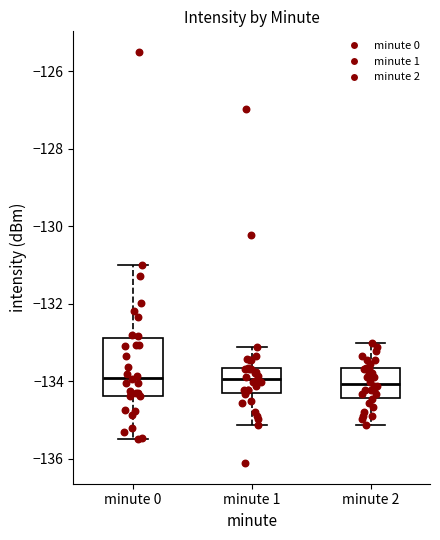

Where does the upper whisker of the box for minute 2 end on the y-axis? The values are not printed on the chart, so give them approximately, as read against the axis.

-133.0